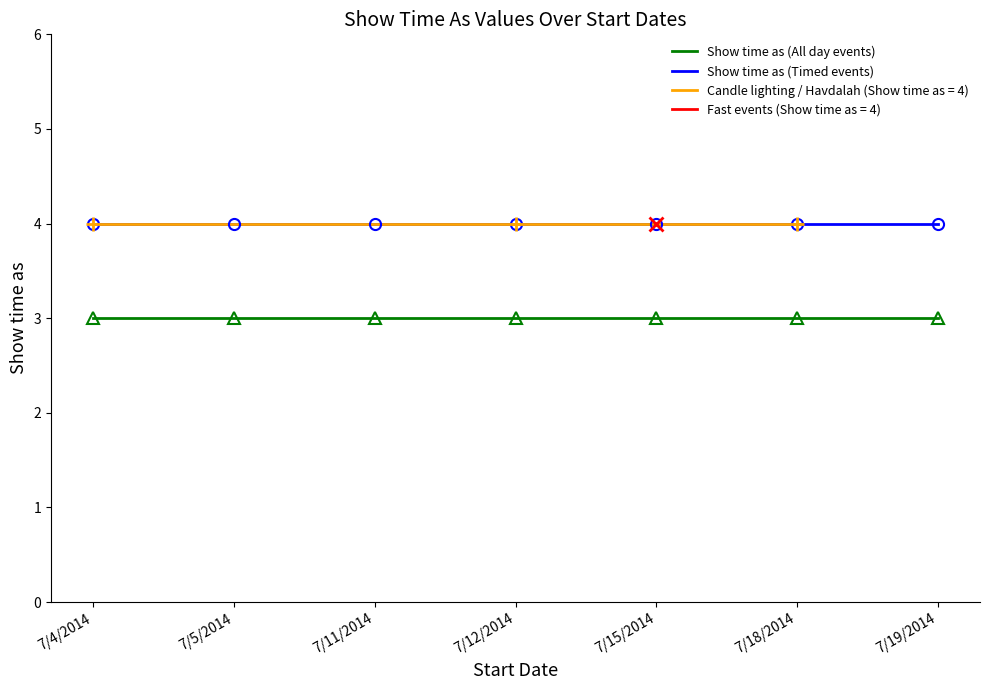

Does the chart display data point markers on the line(s)?

Yes